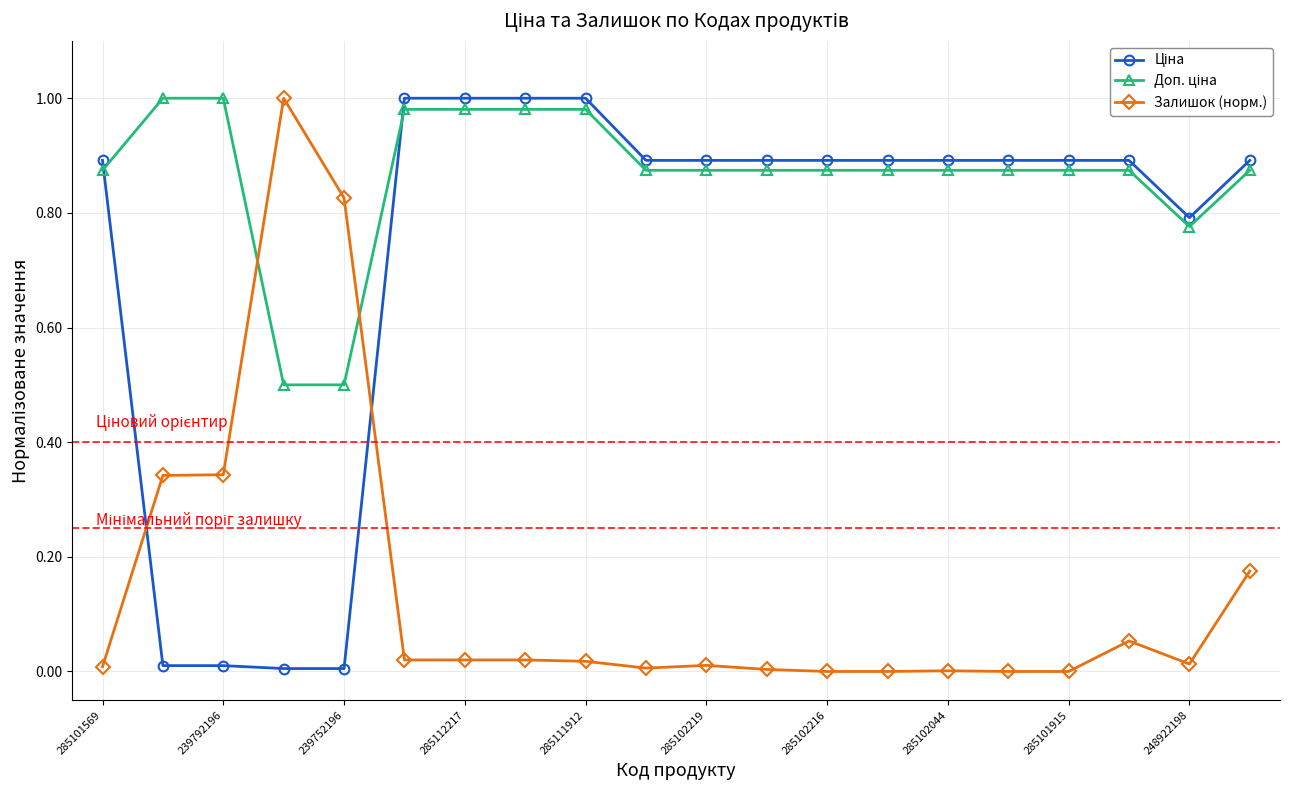

What is the sum of all Залишок (норм.) values?

2.9